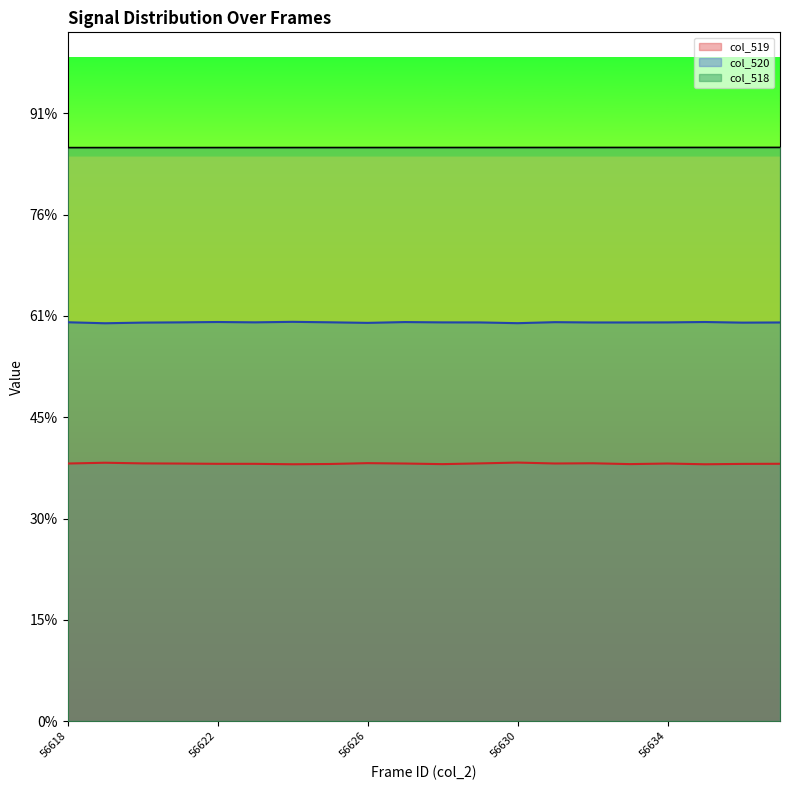

Reading right to left, extract all data points from this chart.

col_518: 56637=56637	56636=56636	56635=56635	56634=56634	56633=56633	56632=56632	56631=56631	56630=56630	56629=56629	56628=56628	56627=56627	56626=56626	56625=56625	56624=56624	56623=56623	56622=56622	56621=56621	56620=56620	56619=56619	56618=56618
col_519: 56637=25403	56636=25392	56635=25355	56634=25428	56633=25371	56632=25454	56631=25432	56630=25522	56629=25442	56628=25369	56627=25428	56626=25466	56625=25383	56624=25356	56623=25398	56622=25399	56621=25425	56620=25442	56619=25506	56618=25430
col_520: 56637=39355	56636=39339	56635=39401	56634=39363	56633=39356	56632=39355	56631=39386	56630=39285	56629=39359	56628=39364	56627=39395	56626=39315	56625=39372	56624=39417	56623=39368	56622=39401	56621=39366	56620=39342	56619=39277	56618=39377